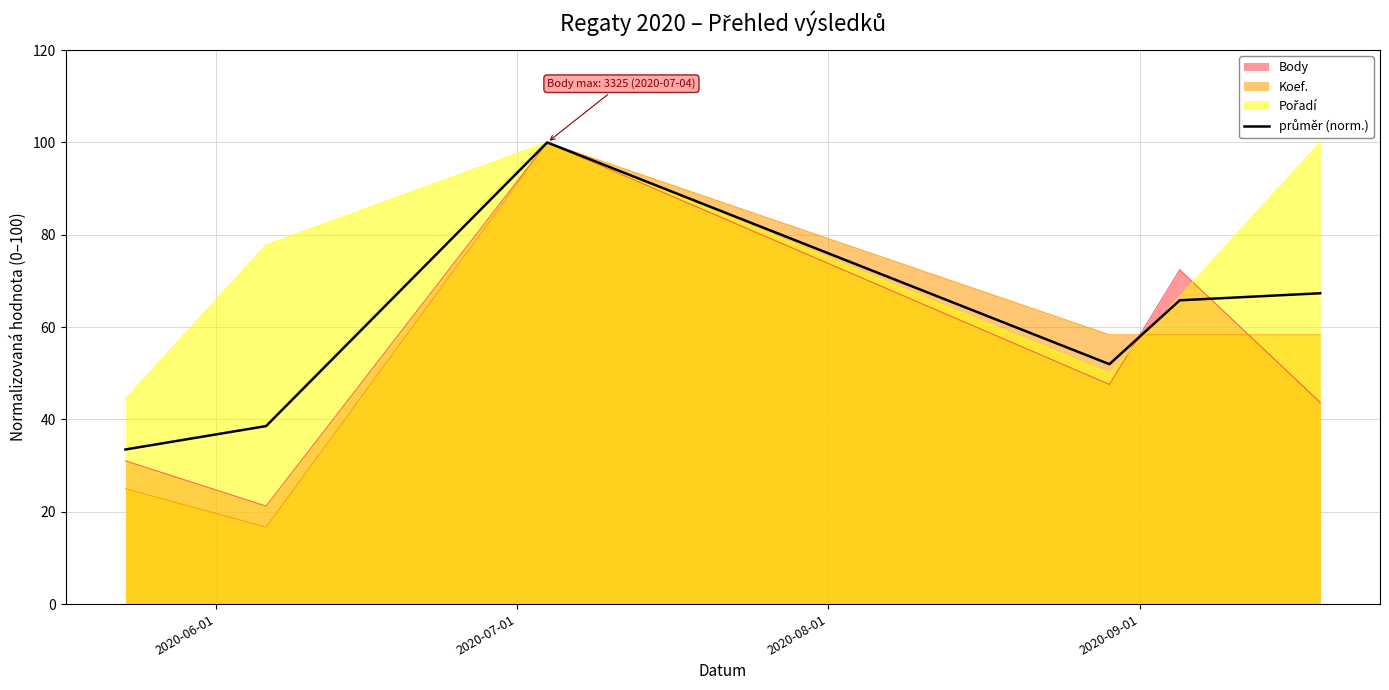

True or false: there are more than 0 points higher than both neighbors.

True